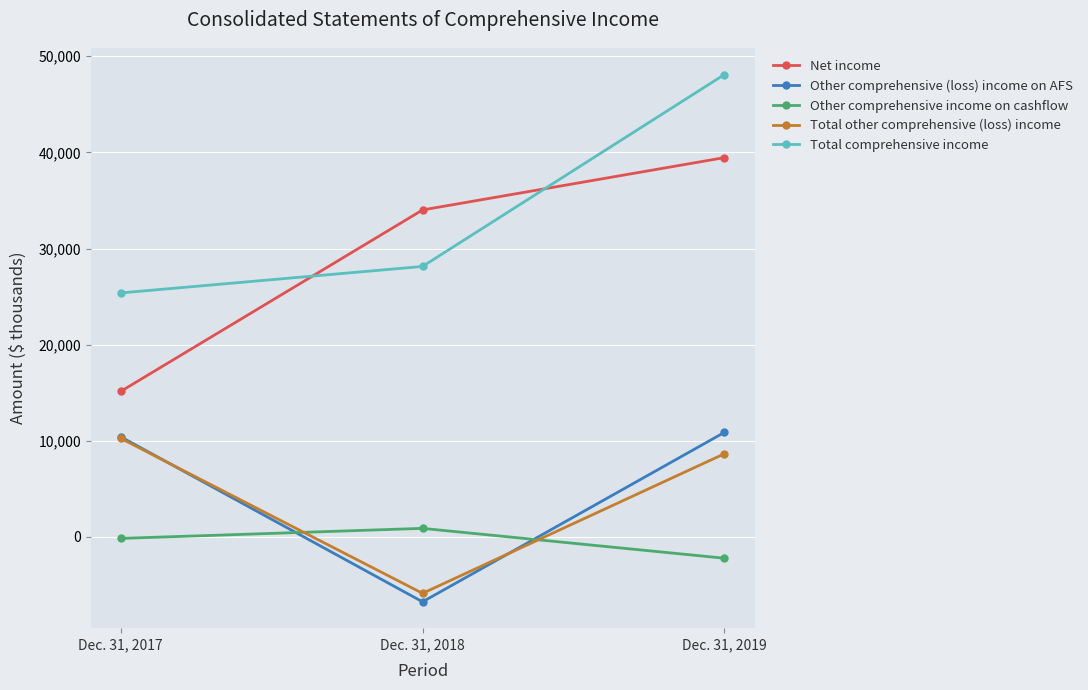

Is the value of Other comprehensive income on cashflow at Dec. 31, 2017 greater than the value of Net income at Dec. 31, 2018?

No